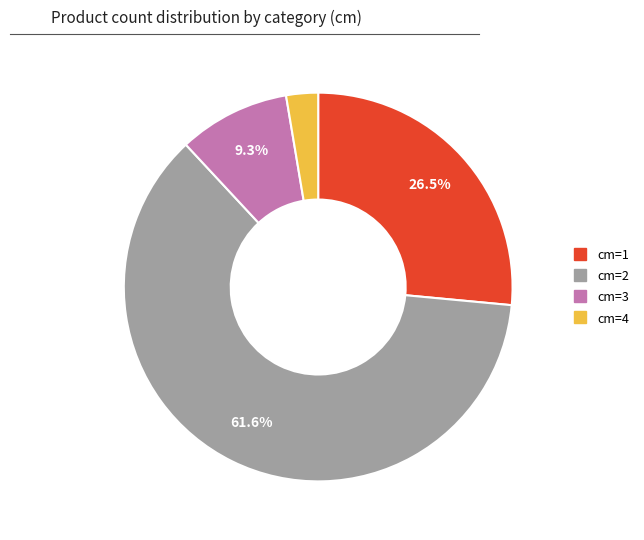

Is there a majority slice in this chart?

Yes